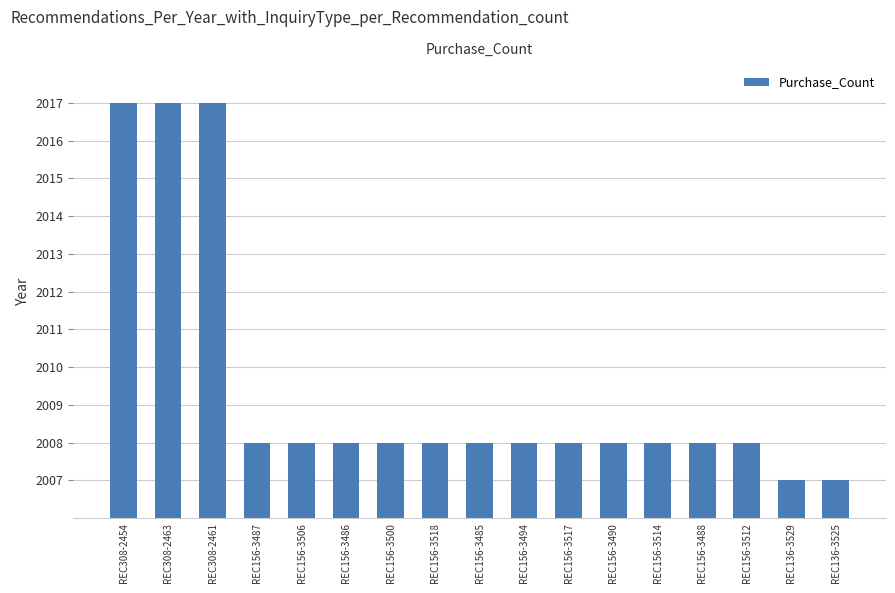

What is the ratio of the value at REC156-3500 to the value at REC308-2461?

1.0